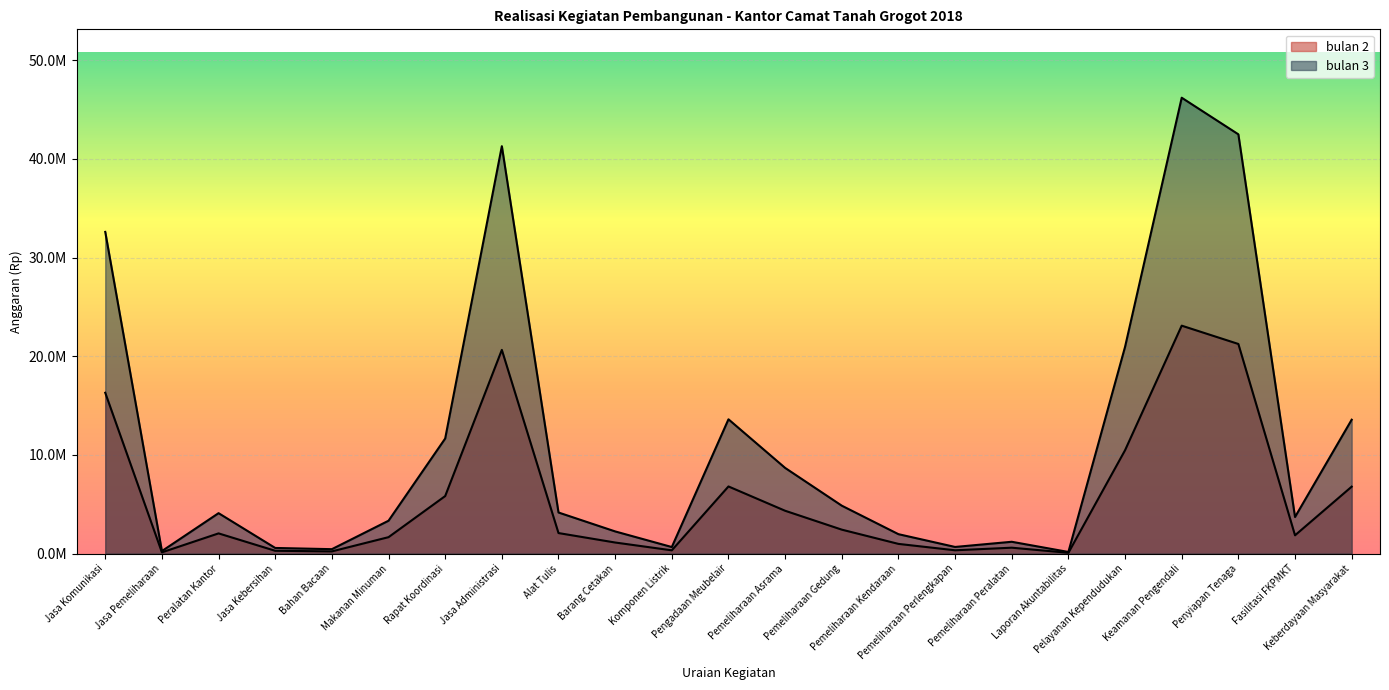

At which label does bulan 2 reach its minimum?

Laporan Akuntabilitas